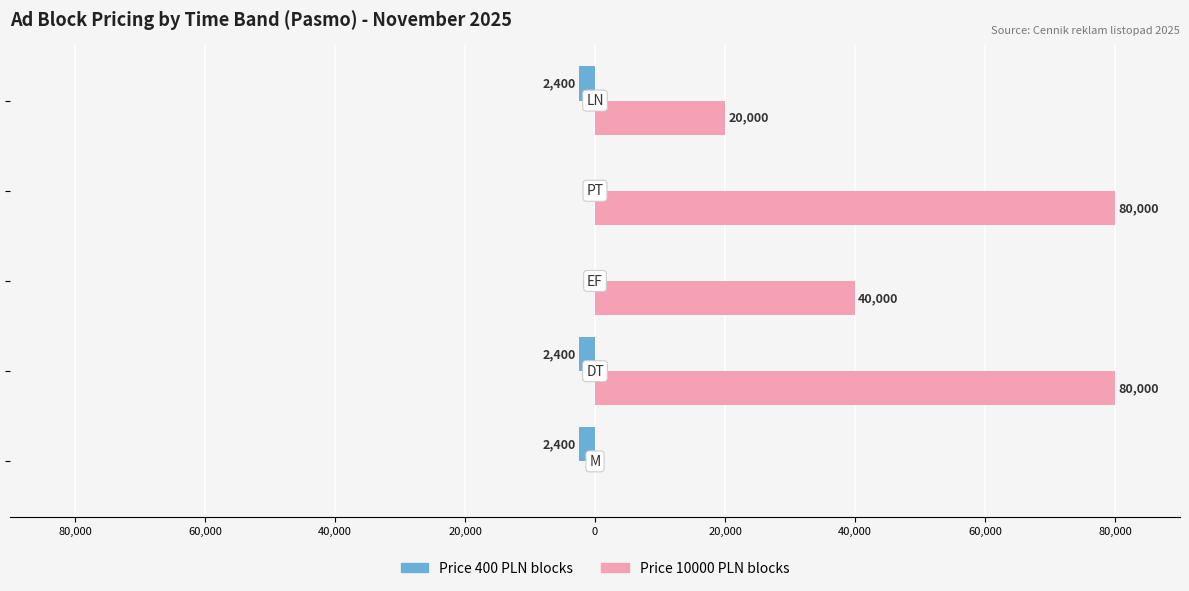

What are all the series names shown in the legend?

Price 400 PLN blocks, Price 10000 PLN blocks